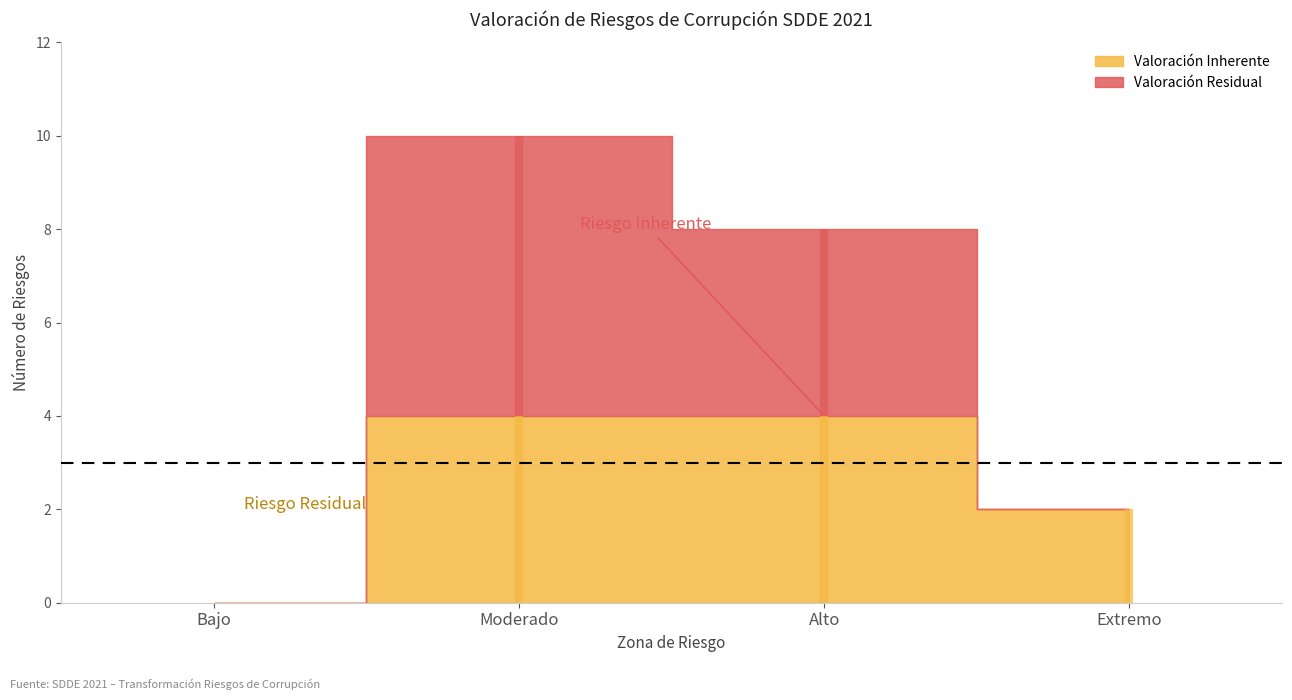

The Valoración Residual series shows 4 at Alto. True or false?

True